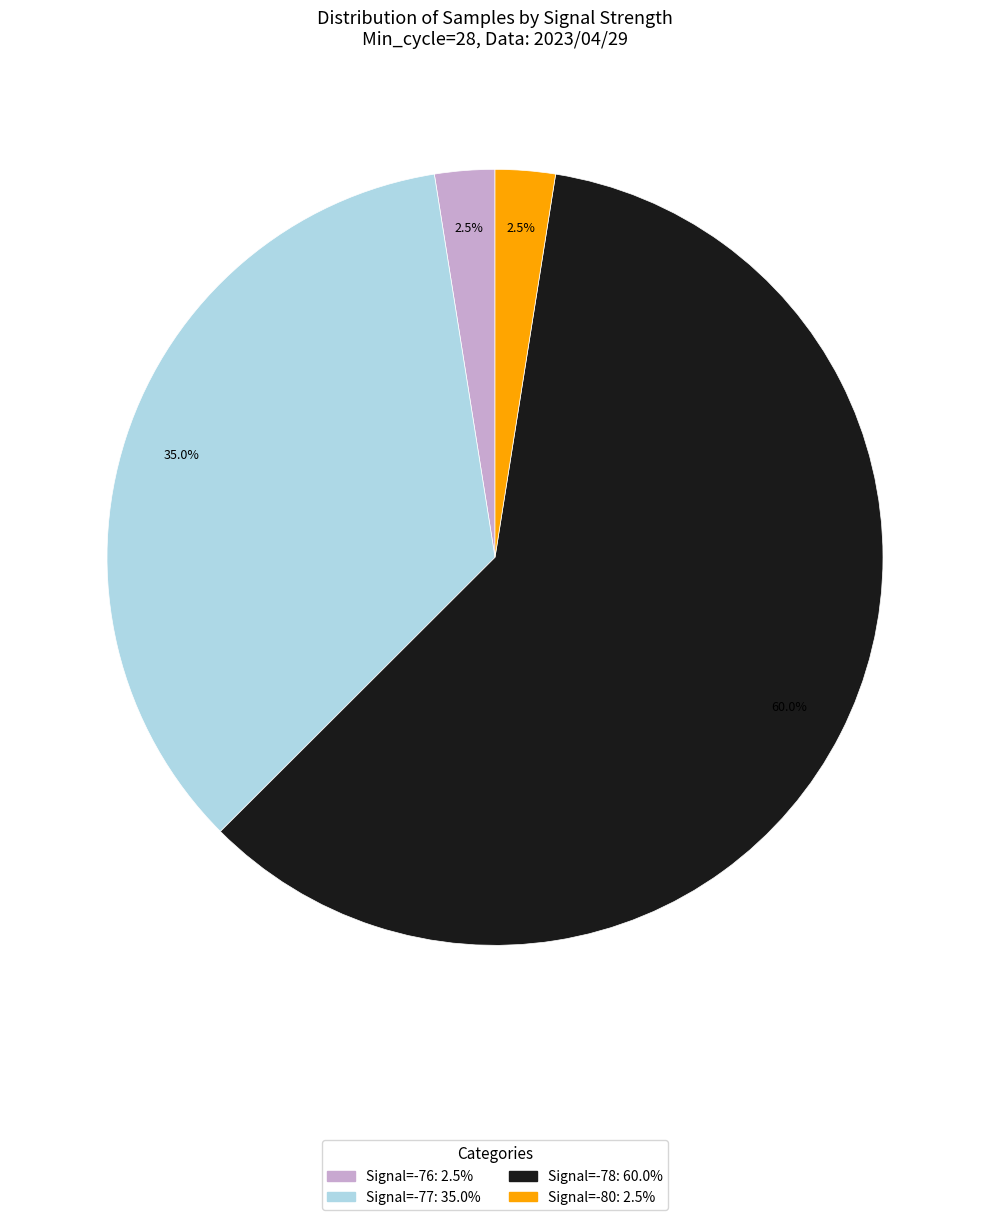

Is there a majority slice in this chart?

Yes